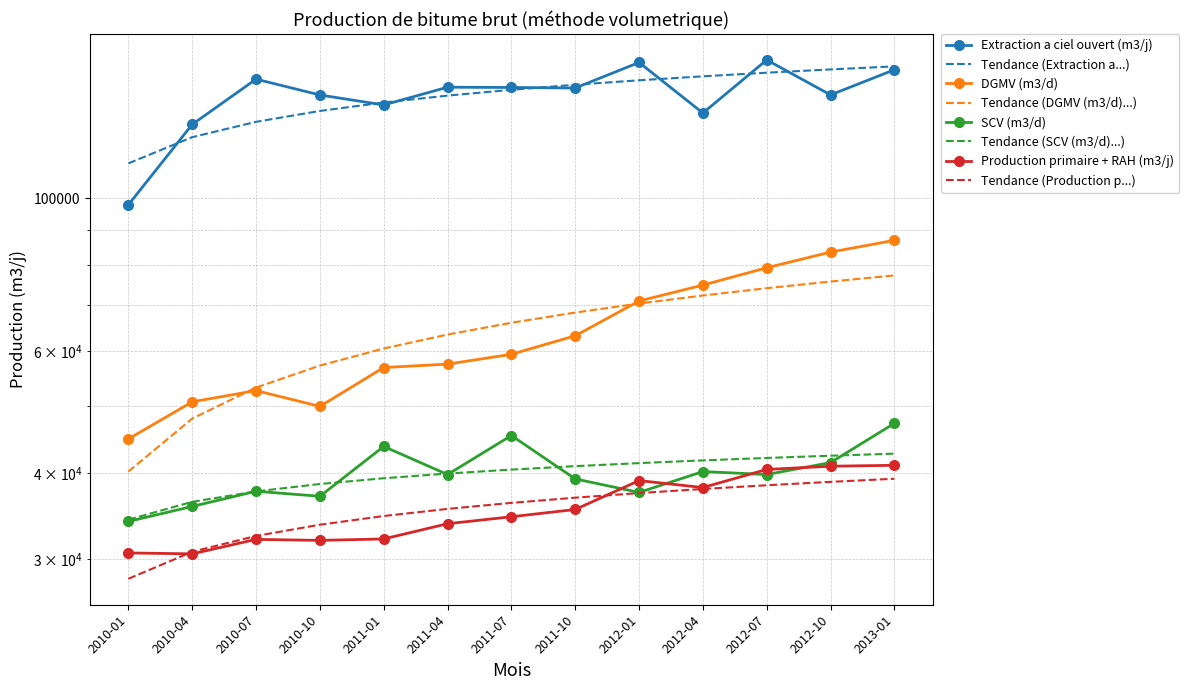

How many interior local peaks does the SCV (m3/d) series have?

4